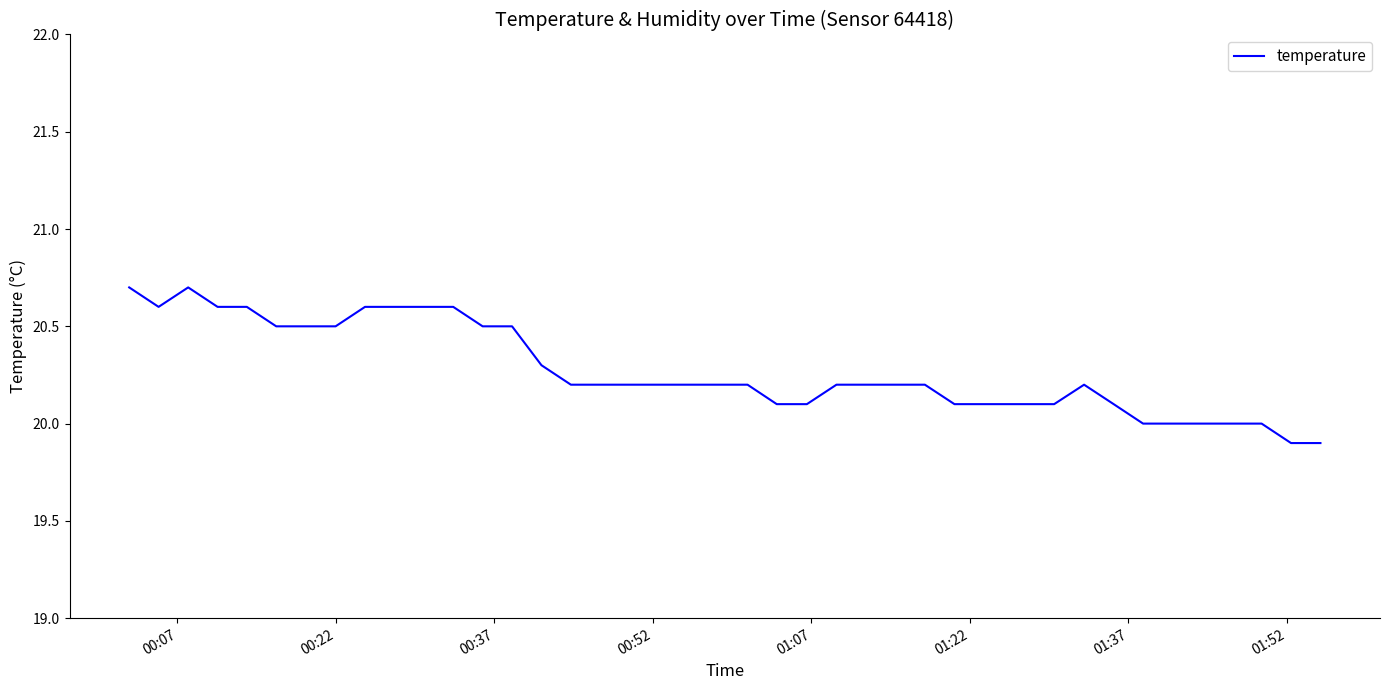

What is the maximum value shown in the chart?

20.7